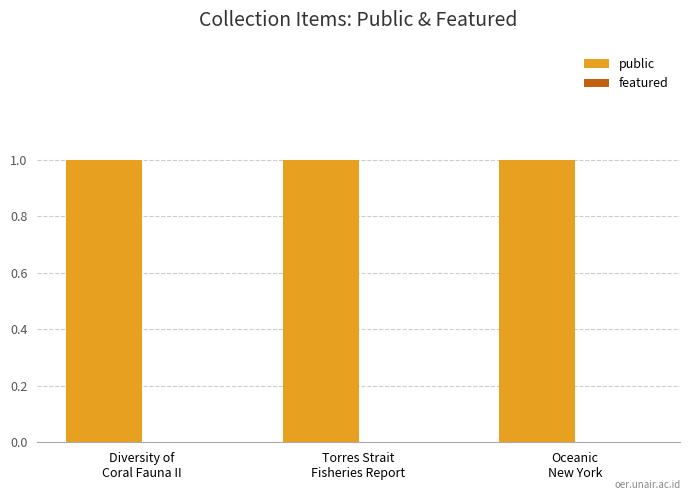

What are all the series names shown in the legend?

public, featured